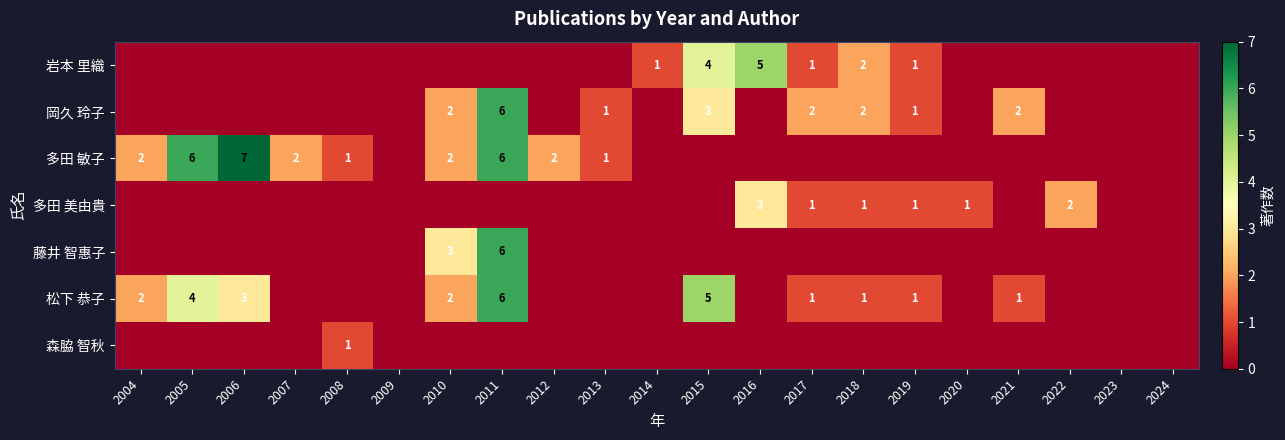

True or false: 多田 敏子 has a value of 1 at 2013.

True